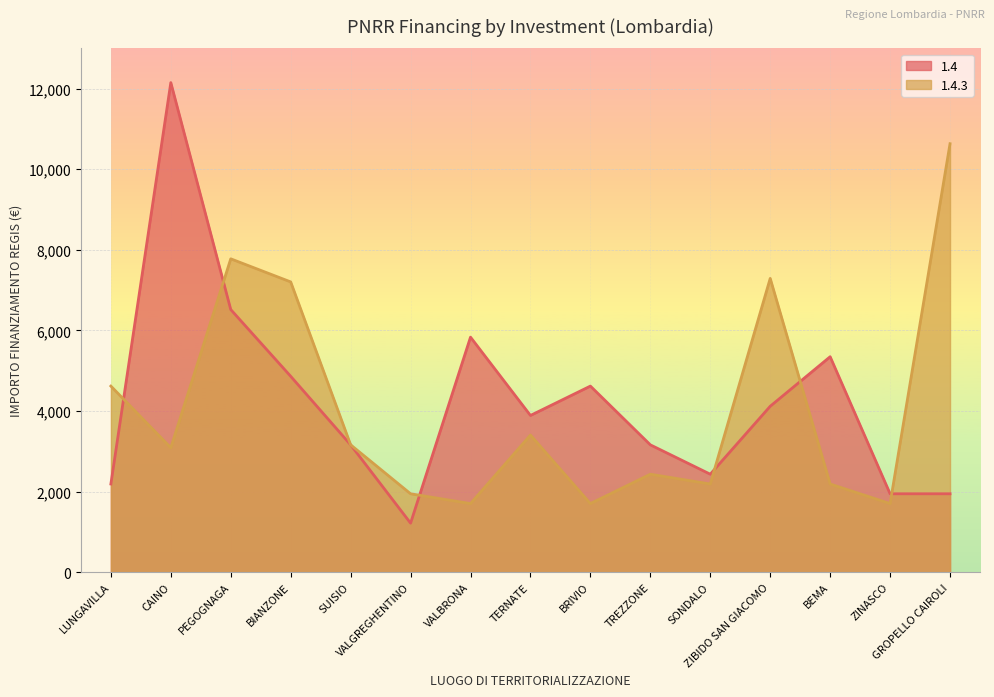

Where is the first local minimum for 1.4?

VALGREGHENTINO